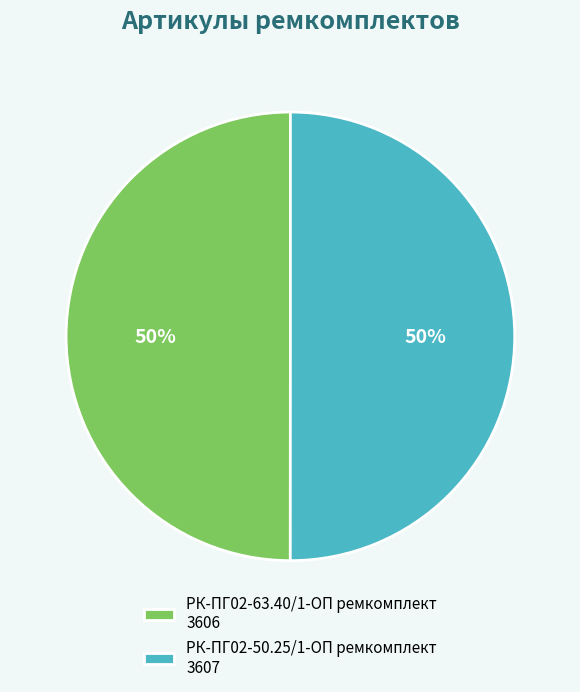

Do РК-ПГ02-63.40/1-ОП ремкомплект 3606 and РК-ПГ02-50.25/1-ОП ремкомплект 3607 together represent more than half of the pie?

Yes